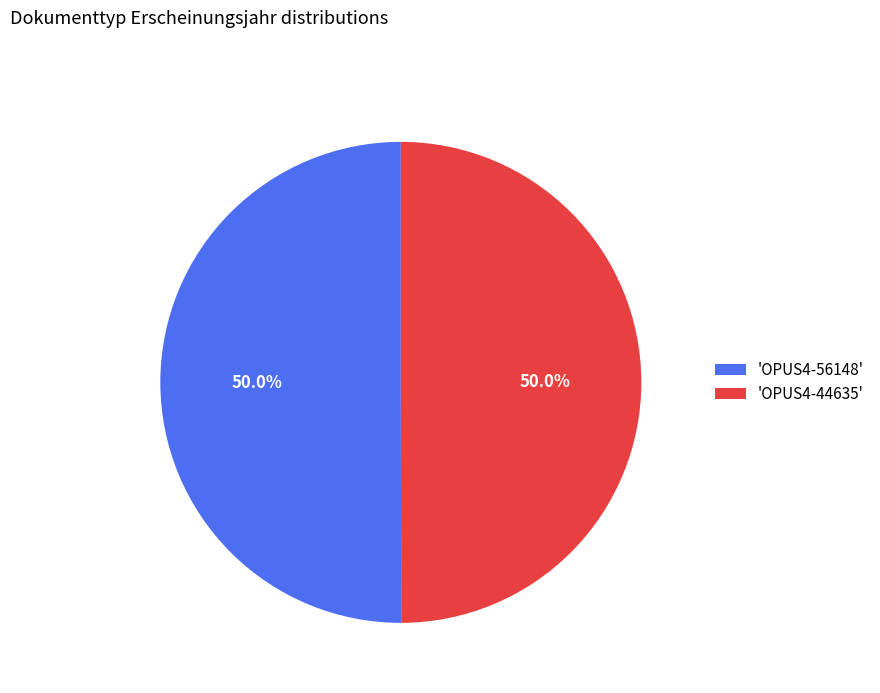

Approximately how many times larger is the value at 'OPUS4-44635' compared to 'OPUS4-56148'?

1.0